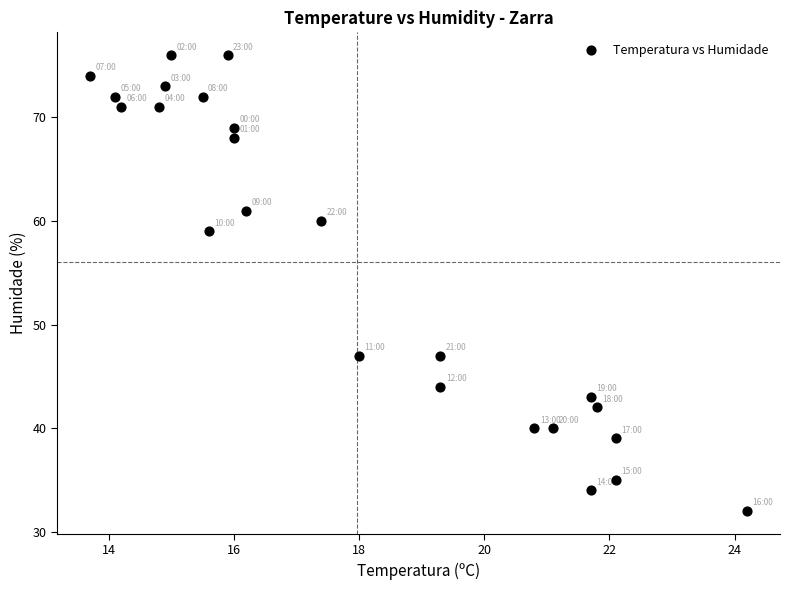

What Y value in the scatter plot is closest to 54?

59